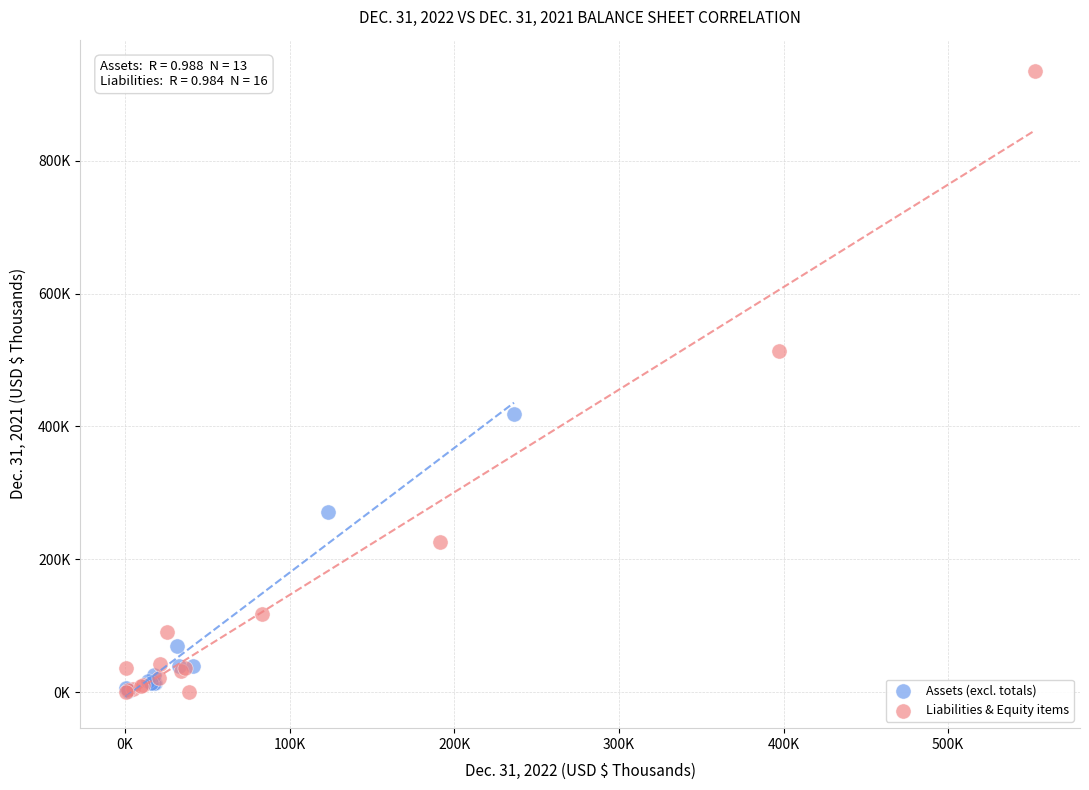

What are all the series names shown in the legend?

Assets (excl. totals), Liabilities & Equity items